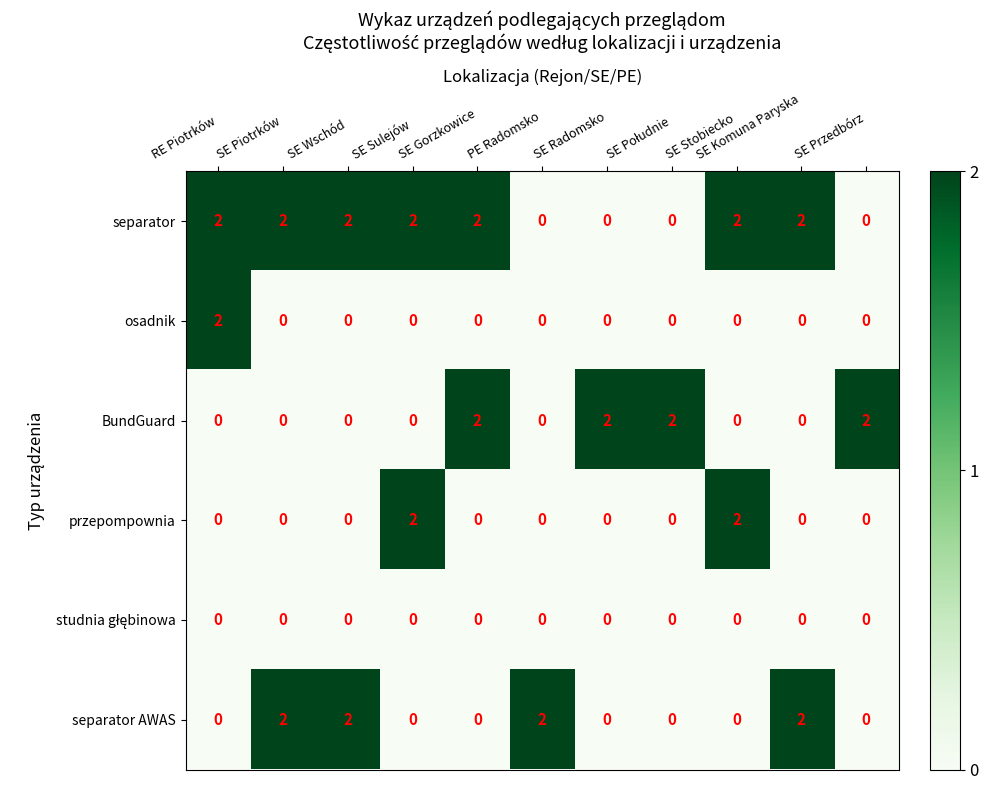

At how many categories does at least one series exceed 1?

11